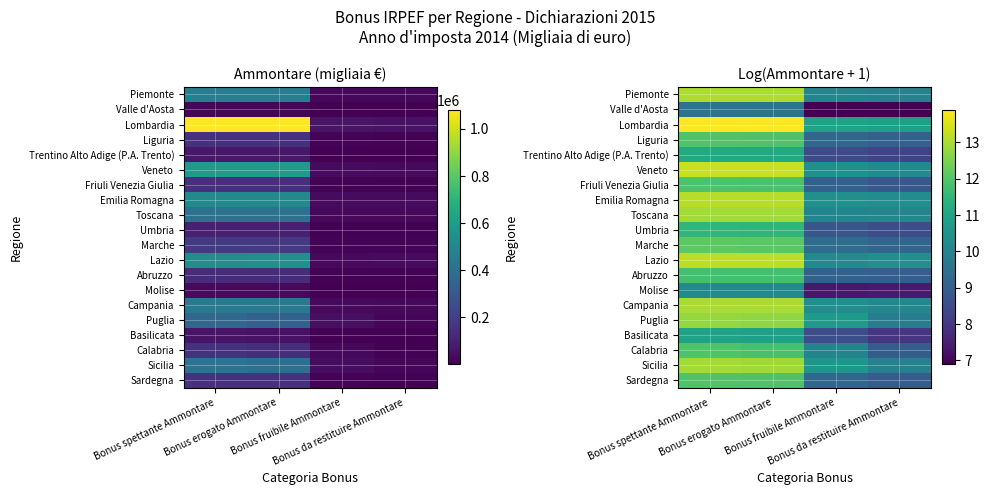

Which label corresponds to the smallest value in the chart?

Bonus fruibile Ammontare